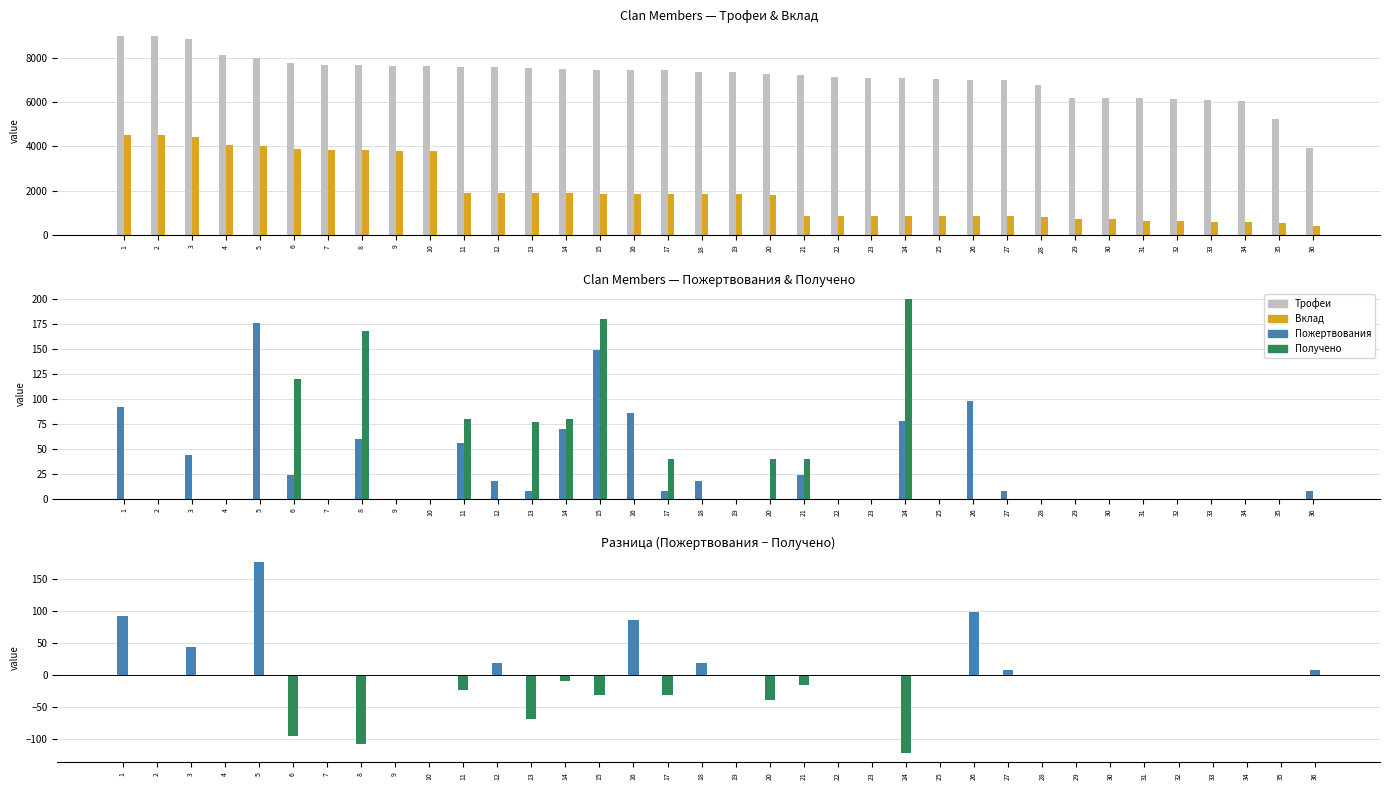

Reading left to right, list all the values displayed in this chart.

Трофеи: 9000	9000	8839	8113	8004	7776	7691	7655	7620	7611	7592	7592	7534	7500	7465	7437	7423	7352	7338	7245	7198	7148	7087	7075	7040	7000	7000	6753	6190	6169	6168	6120	6083	6030	5236	3908
Вклад: 4500	4500	4419	4056	4002	3888	3845	3827	3810	3805	1898	1898	1883	1875	1866	1859	1855	1838	1834	1811	863	857	850	849	844	840	840	810	742	740	616	612	608	603	523	390
Пожертвования: 92	0	44	0	176	24	0	60	0	0	56	18	8	70	149	86	8	18	0	0	24	0	0	78	0	98	8	0	0	0	0	0	0	0	0	8
Получено: 0	0	0	0	0	120	0	168	0	0	80	0	77	80	180	0	40	0	0	40	40	0	0	200	0	0	0	0	0	0	0	0	0	0	0	0
Пожертвования − Получено: 92	0	44	0	176	-96	0	-108	0	0	-24	18	-69	-10	-31	86	-32	18	0	-40	-16	0	0	-122	0	98	8	0	0	0	0	0	0	0	0	8